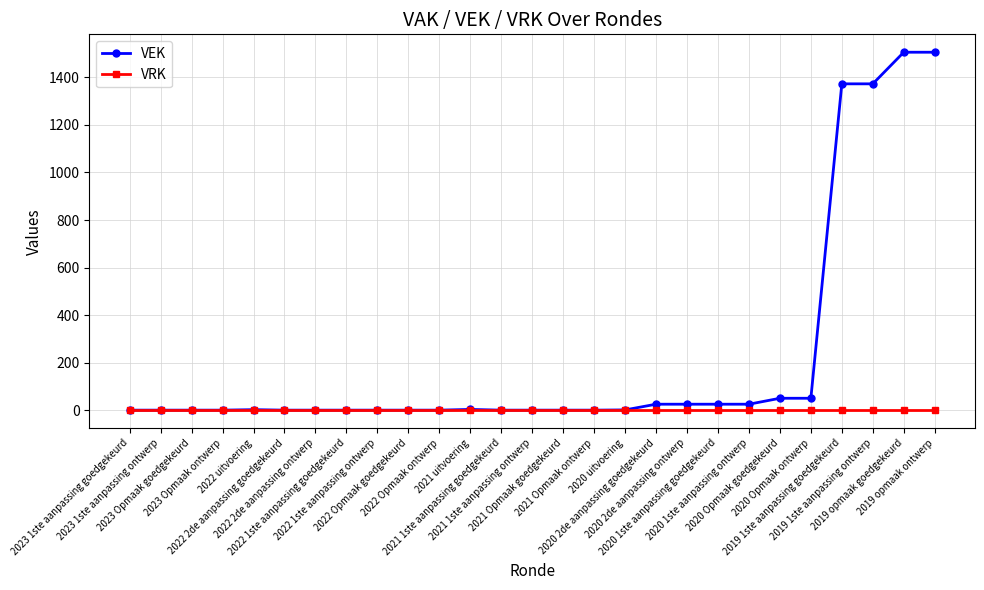

Which series has the largest total across all categories?

VEK